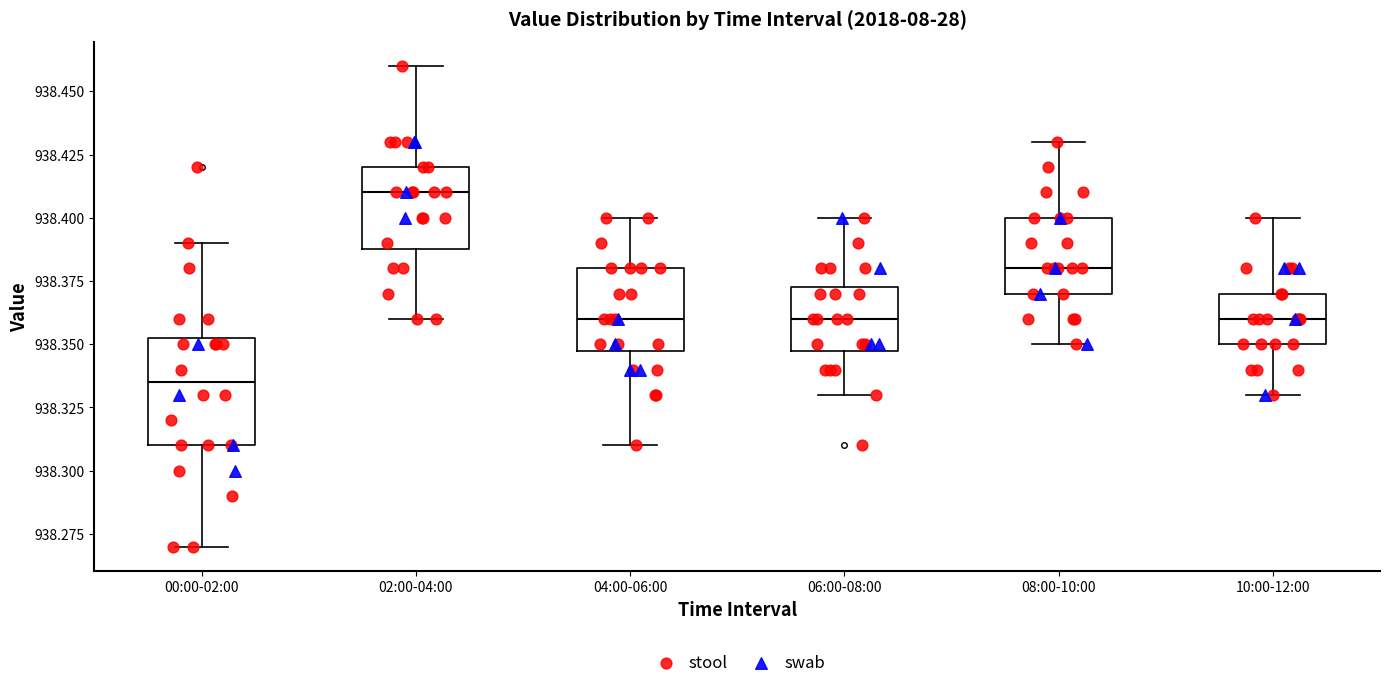

Reading left to right, read every box against the y-axis: the position of its median line, the range the box covers, and the ends of its whiskers. The values are not printed on the chart, so give them approximately, as read against the axis.

00:00-02:00: median 938.335, box 938.310 to 938.355, whiskers 938.270 to 938.390
02:00-04:00: median 938.410, box 938.390 to 938.420, whiskers 938.360 to 938.460
04:00-06:00: median 938.360, box 938.350 to 938.380, whiskers 938.310 to 938.400
06:00-08:00: median 938.360, box 938.350 to 938.375, whiskers 938.330 to 938.400
08:00-10:00: median 938.380, box 938.370 to 938.400, whiskers 938.350 to 938.430
10:00-12:00: median 938.360, box 938.350 to 938.370, whiskers 938.330 to 938.400